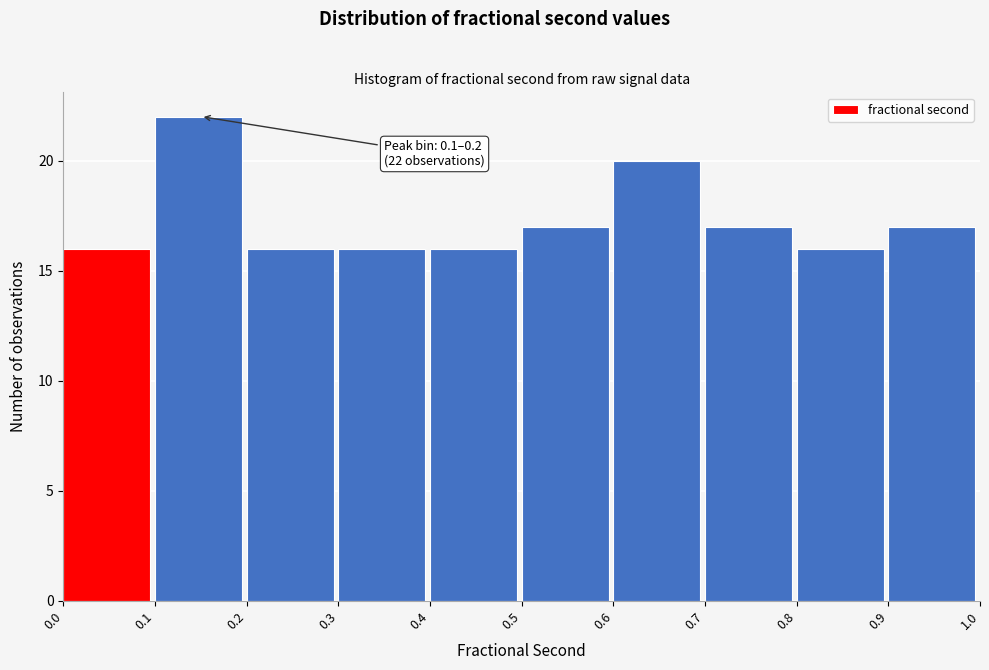

Which range on the x-axis has the tallest bar?

0.1 to 0.2